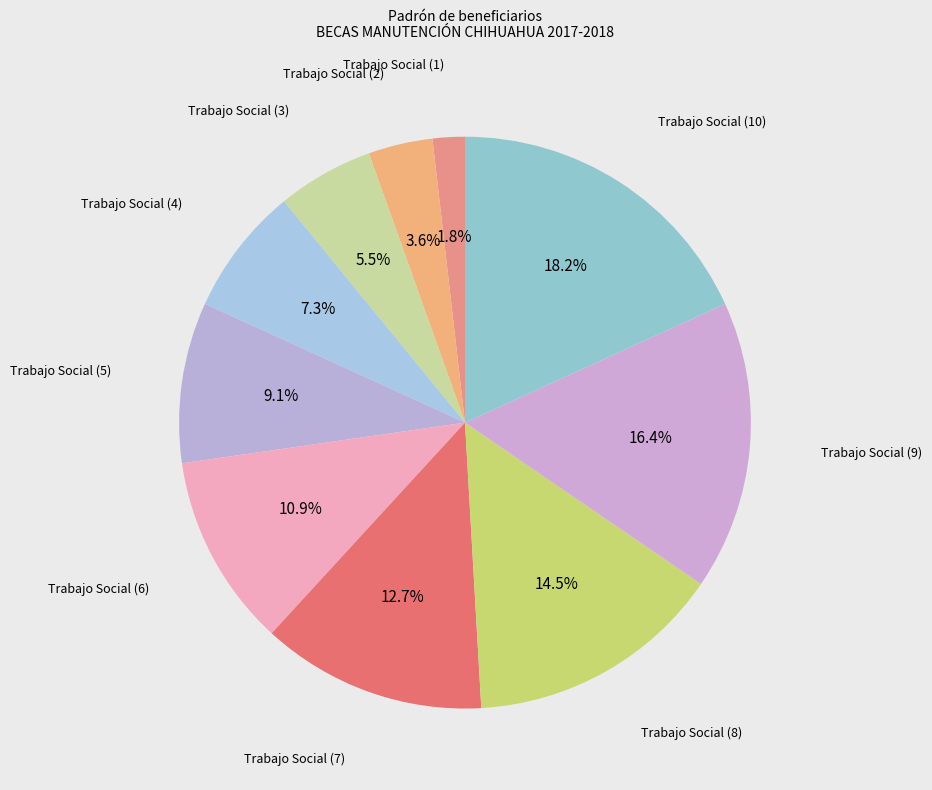

Combined, do Trabajo Social (10) and Trabajo Social (7) account for over 50%?

No